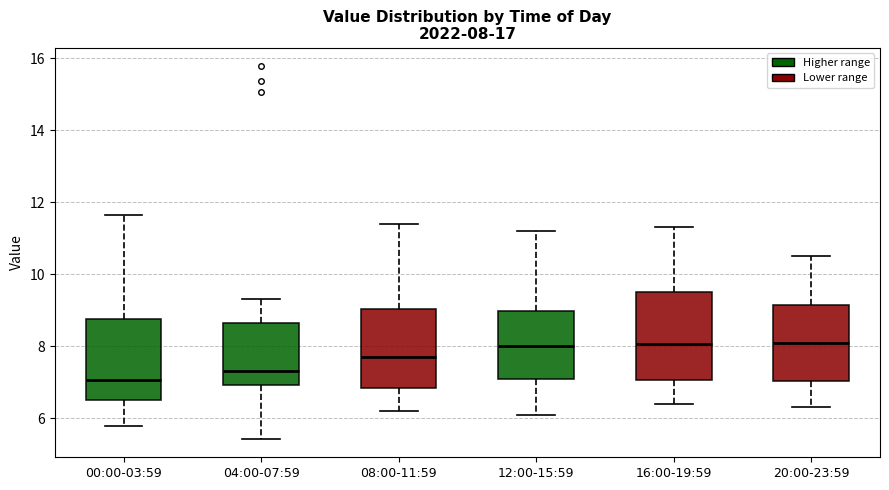

Which box has the lowest median line?

00:00-03:59